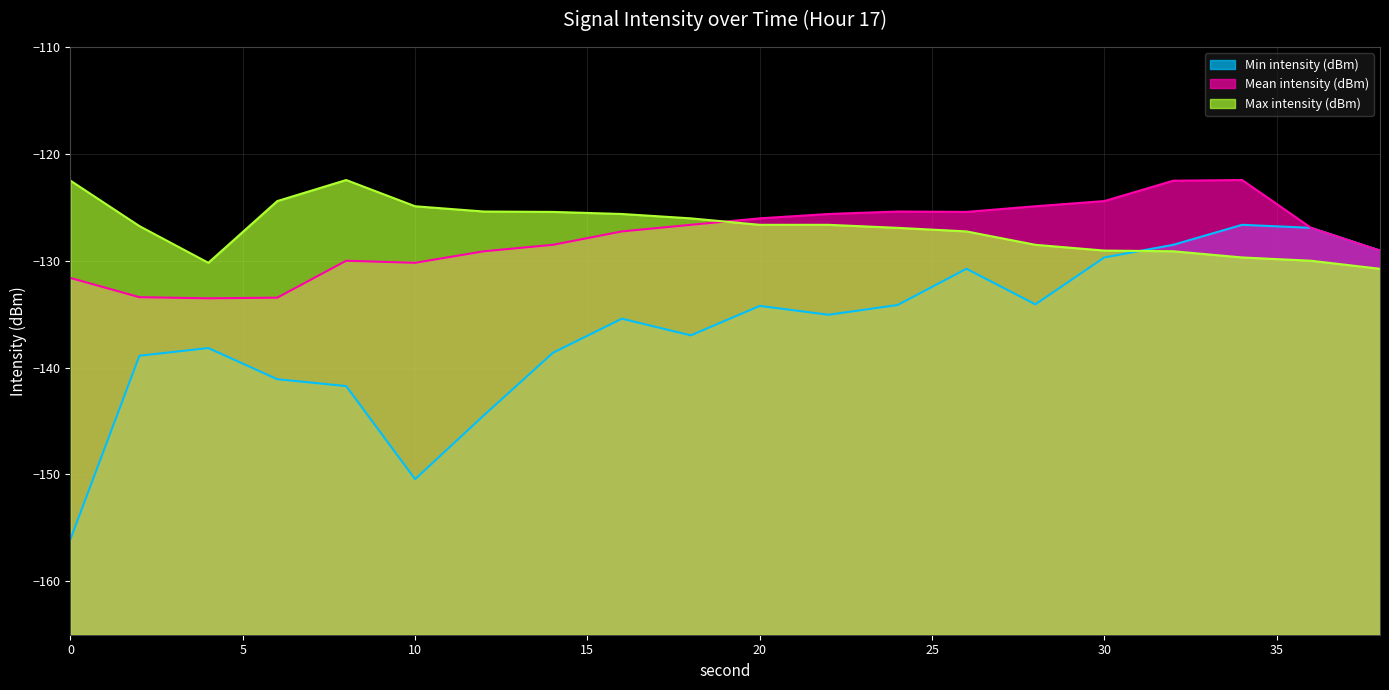

Does the chart display data point markers on the line(s)?

No